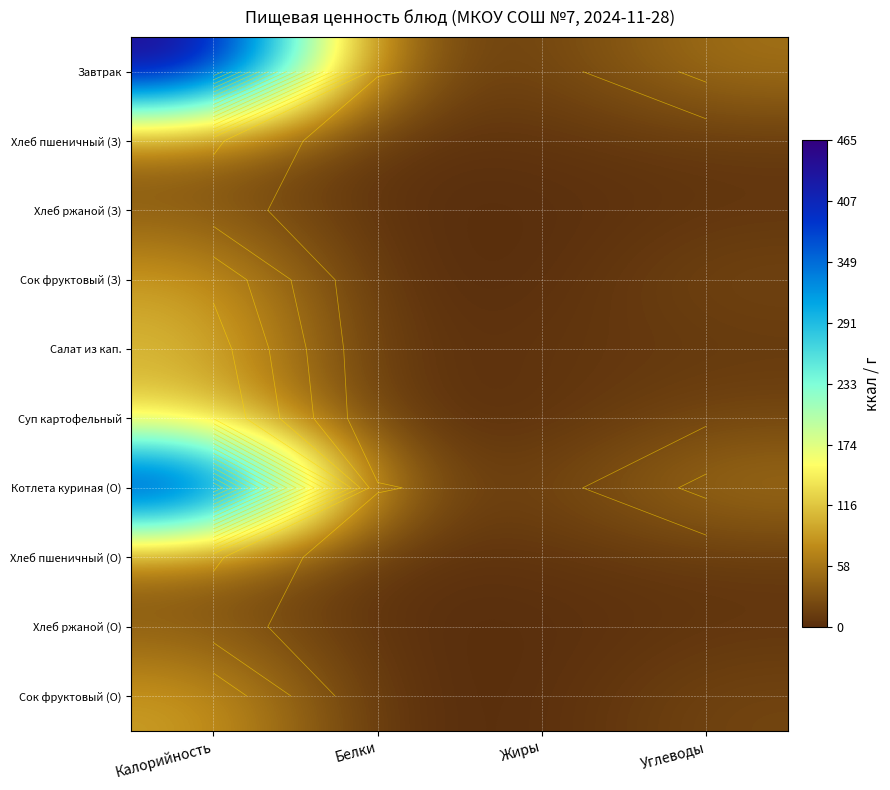

Rank the series by their maximum value, from highest to lowest.

Завтрак, Котлета куриная (О), Суп картофельный, Салат из кап., Сок фруктовый (З), Сок фруктовый (О), Хлеб пшеничный (З), Хлеб пшеничный (О), Хлеб ржаной (З), Хлеб ржаной (О)